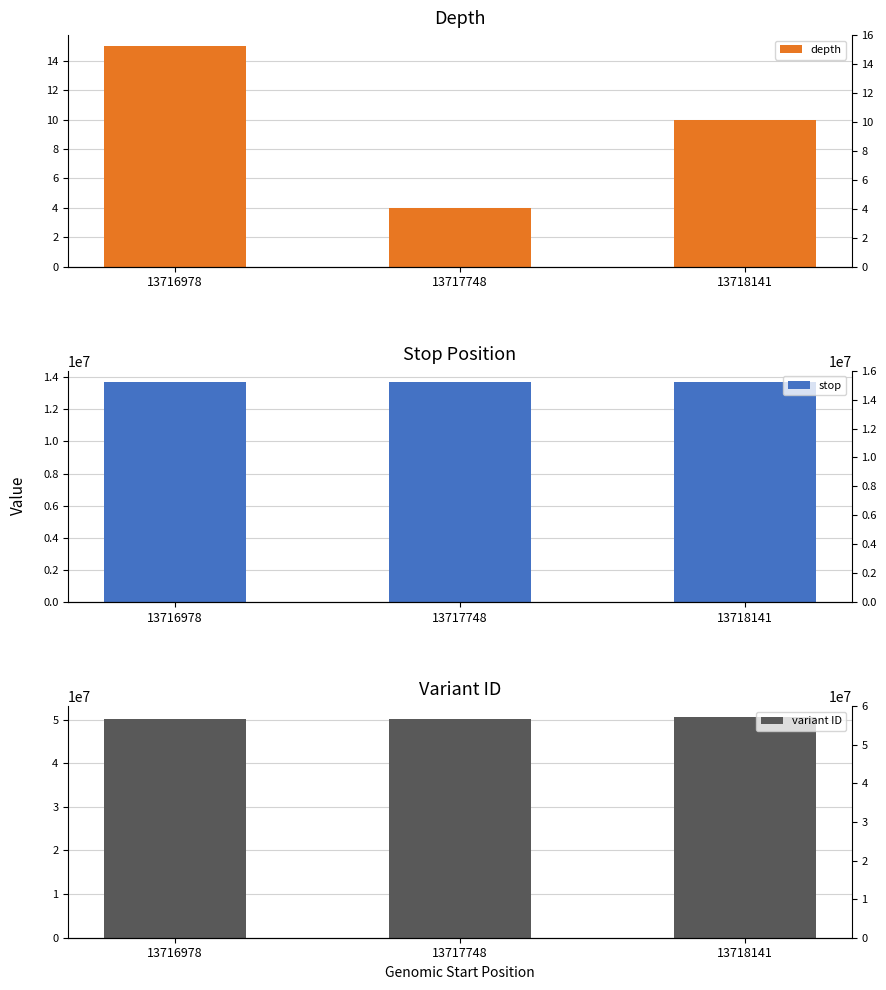

Does the chart contain stacked bars?

No